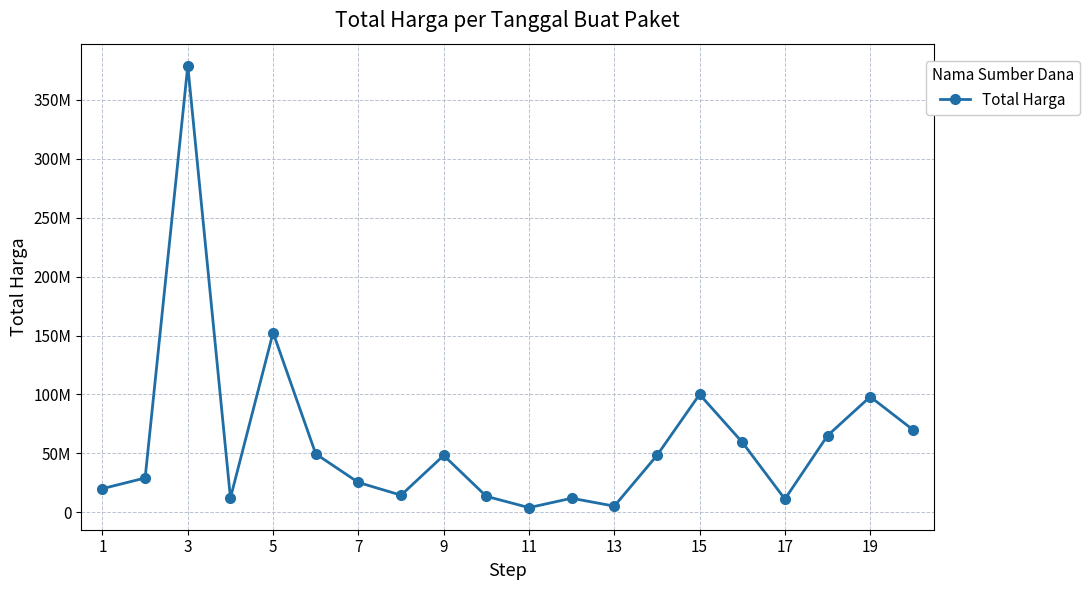

What is the maximum value shown in the chart?

379075000